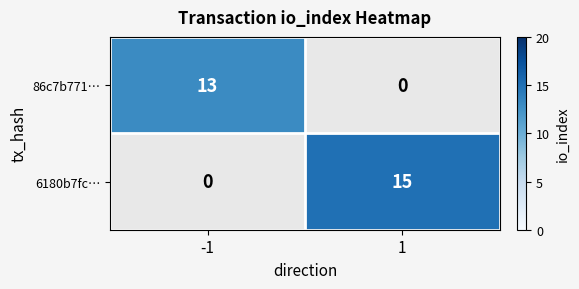

The value of 86c7b771… at -1 is 3.5. True or false?

False